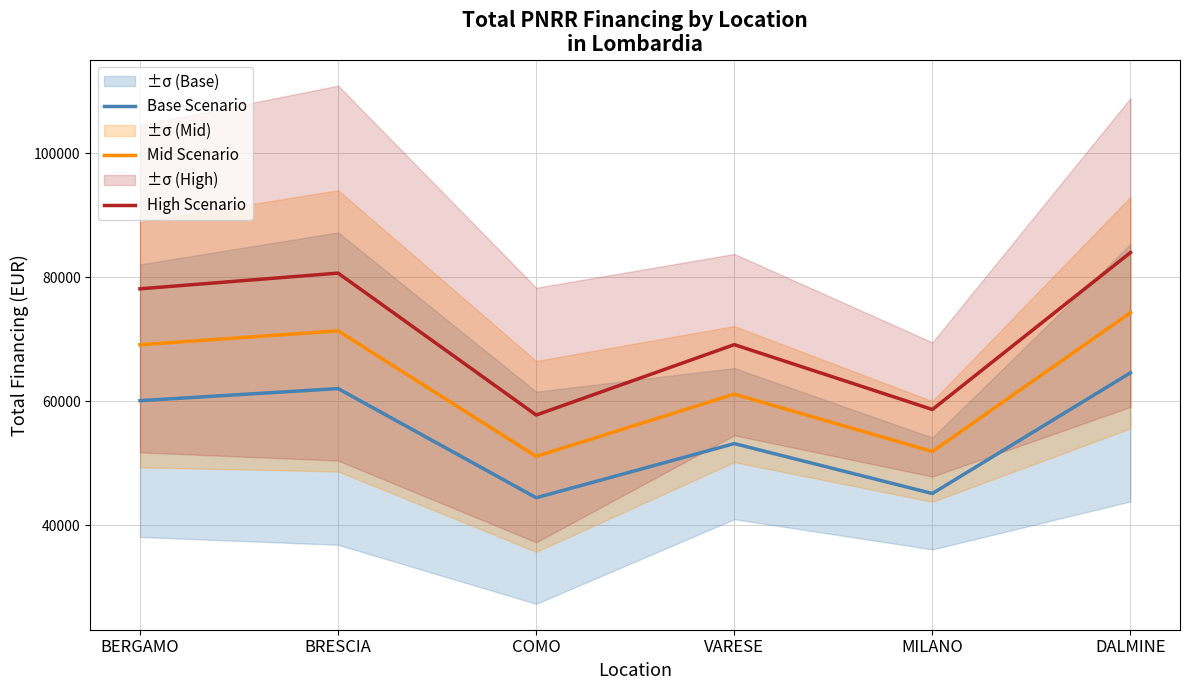

Which series has the largest total across all categories?

High Scenario